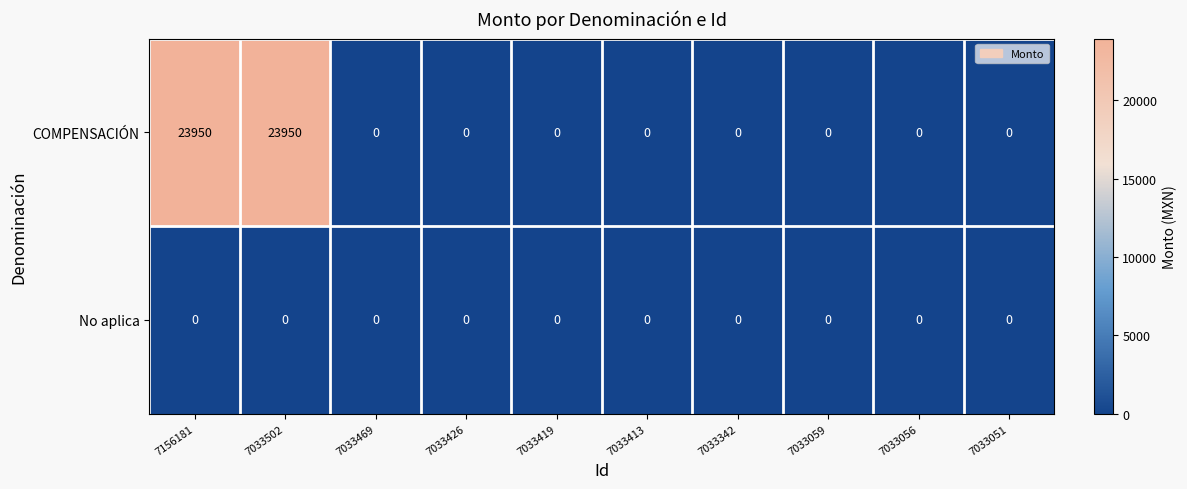

Is it true that No aplica equals 0 at 7033342?

True